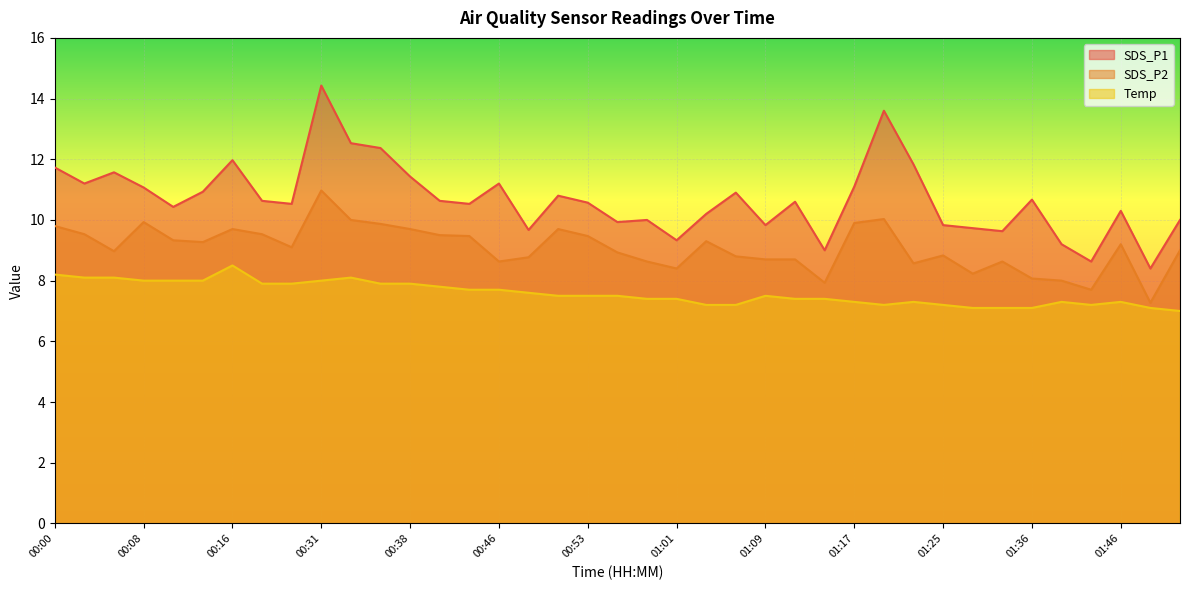

What is the value of the SDS_P2 point at the 16th from the left?

8.6